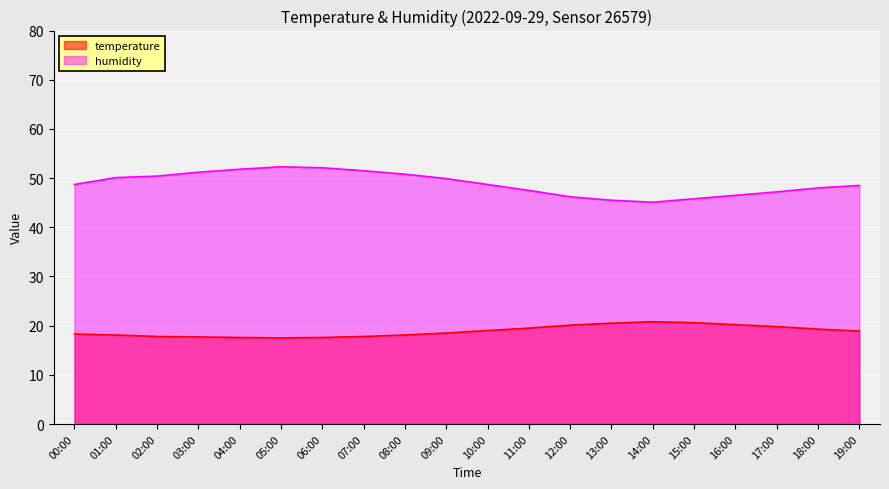

At which label does temperature first exceed 18?

00:00